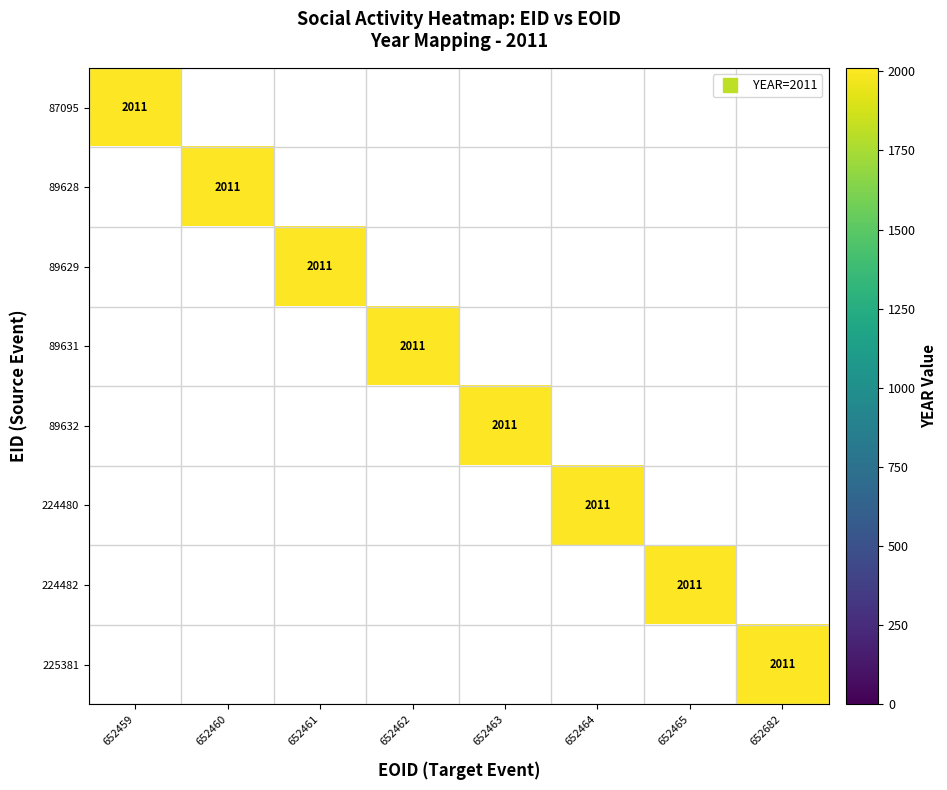

Between 652461 and 652464, which is larger?

652461